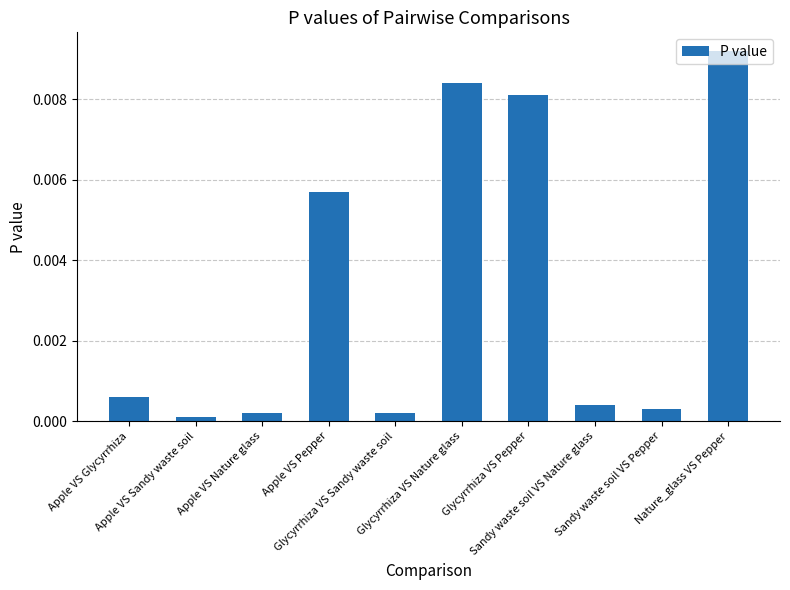

The chart shows a value of 0.0 at Apple VS Nature glass. True or false?

True